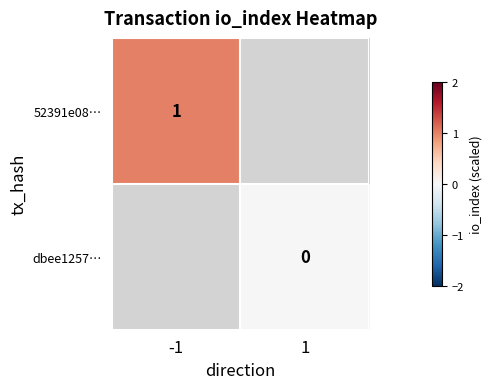

Is it true that 52391e08… equals 1 at -1?

True